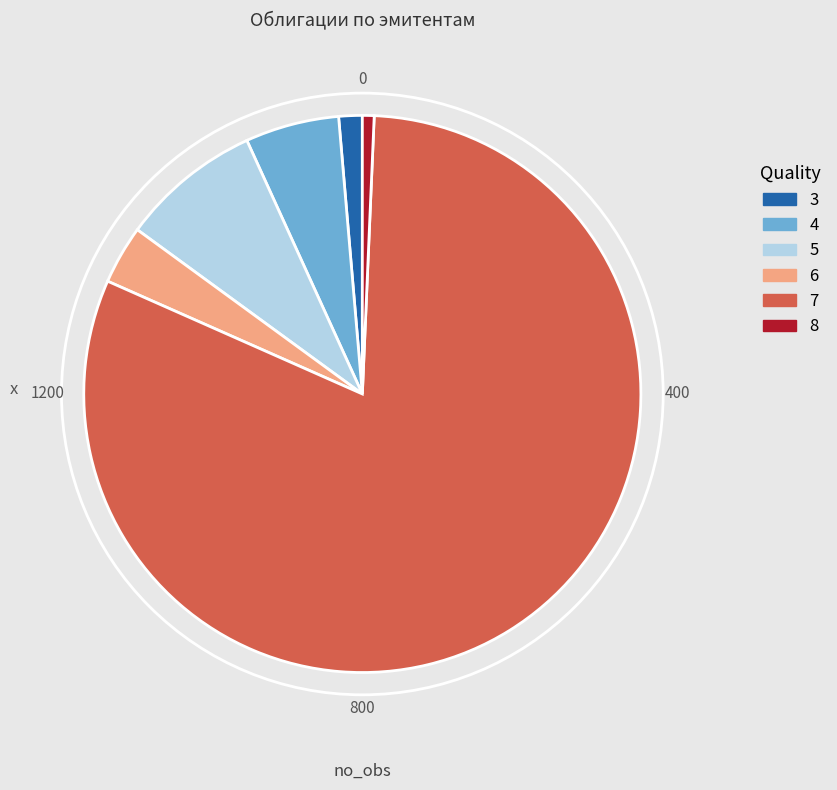

Does any single category account for the majority?

Yes